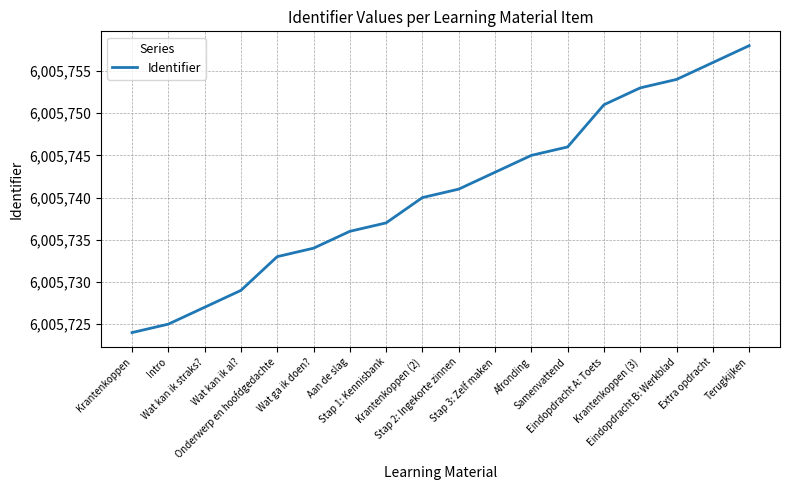

What is the change in value from Wat ga ik doen? to Stap 3: Zelf maken?

+9